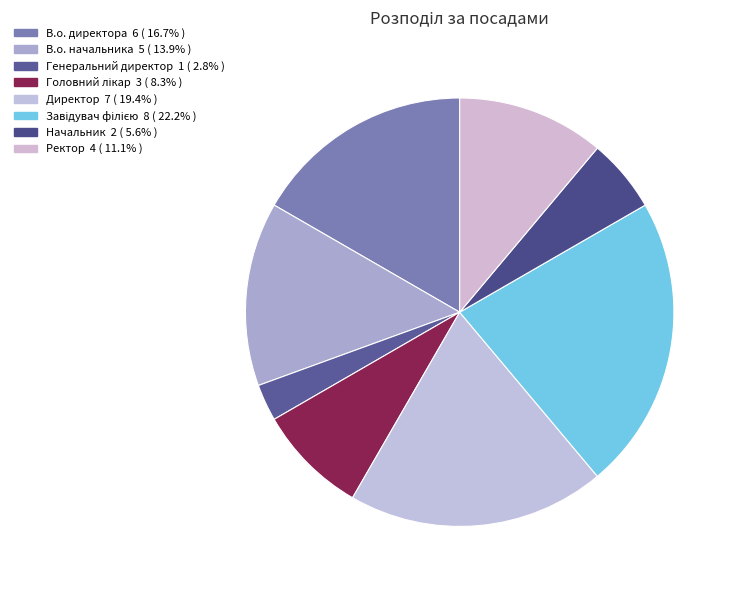

How many segments does this pie chart have?

8